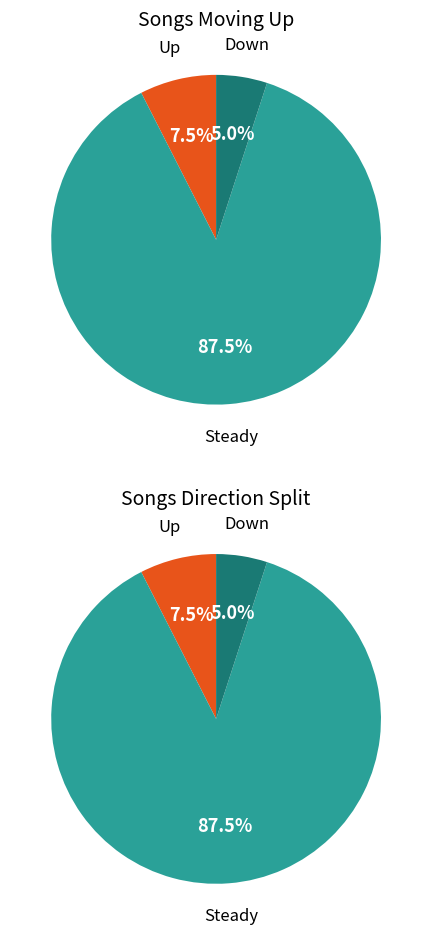

What is the total percentage of - and down?

92.5%